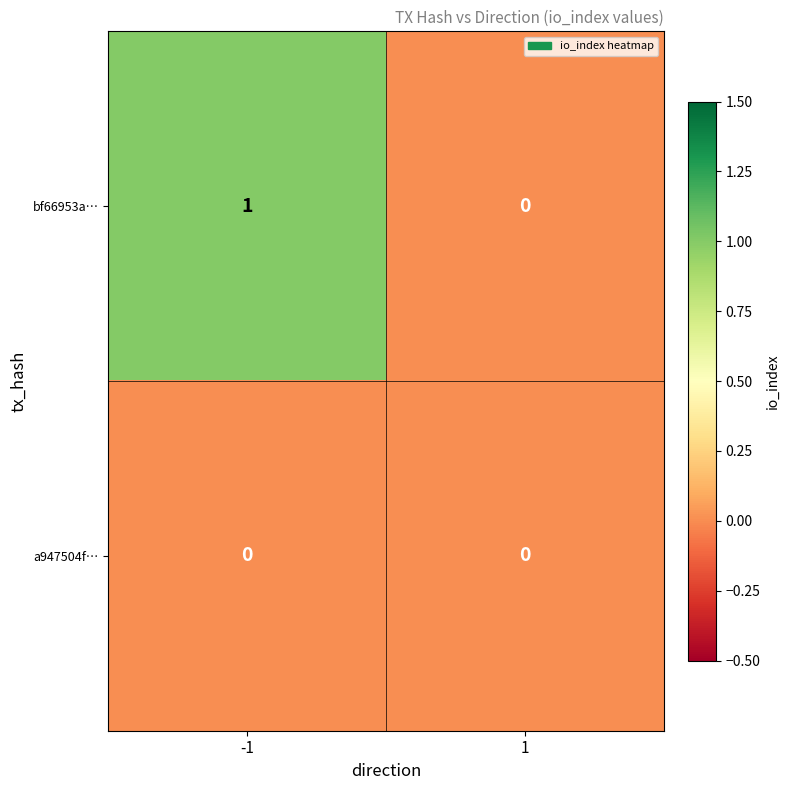

Which series has the largest total across all categories?

bf66953a…